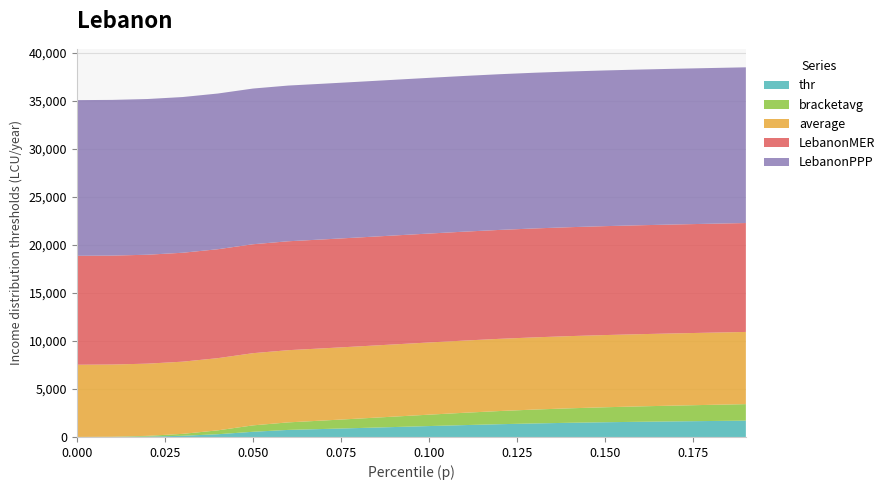

Reading right to left, list all the values displayed in this chart.

thr: 0.19=1699.7	0.18=1662.8	0.17=1624.4	0.16=1582.3	0.15=1534.1	0.14=1477.4	0.13=1409.8	0.12=1328.9	0.11=1235.7	0.1=1135.8	0.09=1033.4	0.08=931.6	0.07=832.0	0.06=735.5	0.05=541.4	0.04=285.5	0.03=125.5	0.02=39.9	0.01=6.5	0.0=1.2
bracketavg: 0.19=1718.2	0.18=1681.3	0.17=1643.8	0.16=1603.7	0.15=1558.8	0.14=1506.5	0.13=1444.6	0.12=1370.5	0.11=1283.1	0.1=1186.1	0.09=1084.7	0.08=982.4	0.07=881.5	0.06=783.5	0.05=666.9	0.04=404.6	0.03=198.4	0.02=77.4	0.01=19.8	0.0=2.6
average: 0.19=7514.8	0.18=7514.8	0.17=7514.8	0.16=7514.8	0.15=7514.8	0.14=7514.8	0.13=7514.8	0.12=7514.8	0.11=7514.8	0.1=7514.8	0.09=7514.8	0.08=7514.8	0.07=7514.8	0.06=7514.8	0.05=7514.8	0.04=7514.8	0.03=7514.8	0.02=7514.8	0.01=7514.8	0.0=7514.8
LebanonMER: 0.19=11337.7	0.18=11337.7	0.17=11337.7	0.16=11337.7	0.15=11337.7	0.14=11337.7	0.13=11337.7	0.12=11337.7	0.11=11337.7	0.1=11337.7	0.09=11337.7	0.08=11337.7	0.07=11337.7	0.06=11337.7	0.05=11337.7	0.04=11337.7	0.03=11337.7	0.02=11337.7	0.01=11337.7	0.0=11337.7
LebanonPPP: 0.19=16207.1	0.18=16207.1	0.17=16207.1	0.16=16207.1	0.15=16207.1	0.14=16207.1	0.13=16207.1	0.12=16207.1	0.11=16207.1	0.1=16207.1	0.09=16207.1	0.08=16207.1	0.07=16207.1	0.06=16207.1	0.05=16207.1	0.04=16207.1	0.03=16207.1	0.02=16207.1	0.01=16207.1	0.0=16207.1